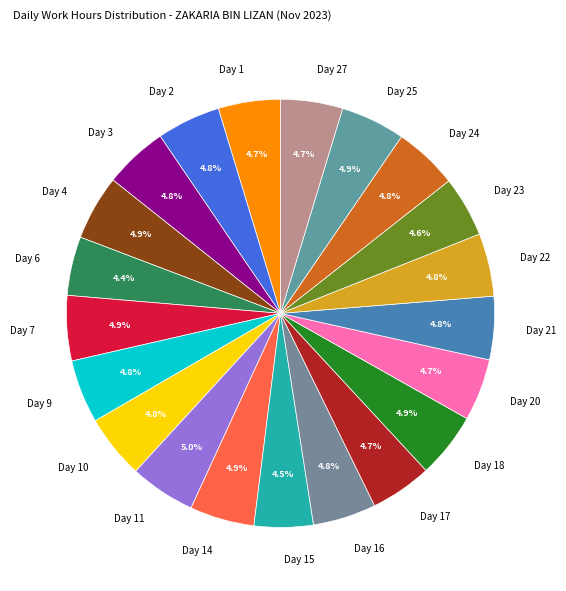

To the nearest percent, what portion does Day 27 represent?

5%